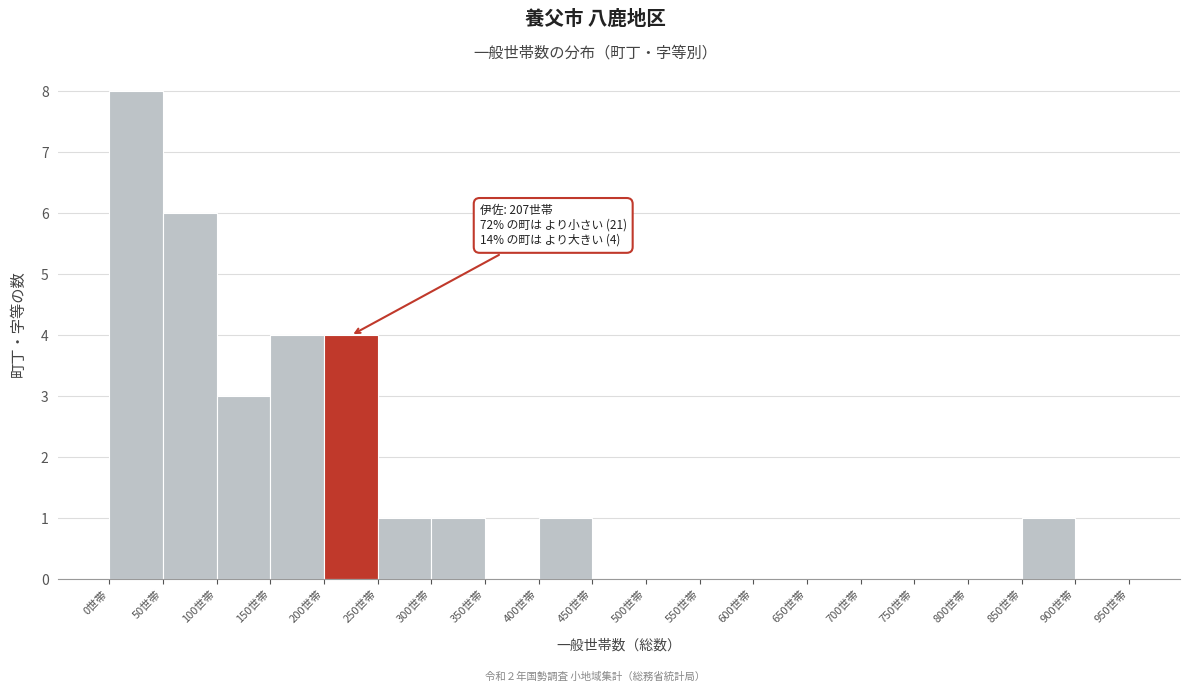

Which range on the x-axis has the tallest bar?

0 to 50